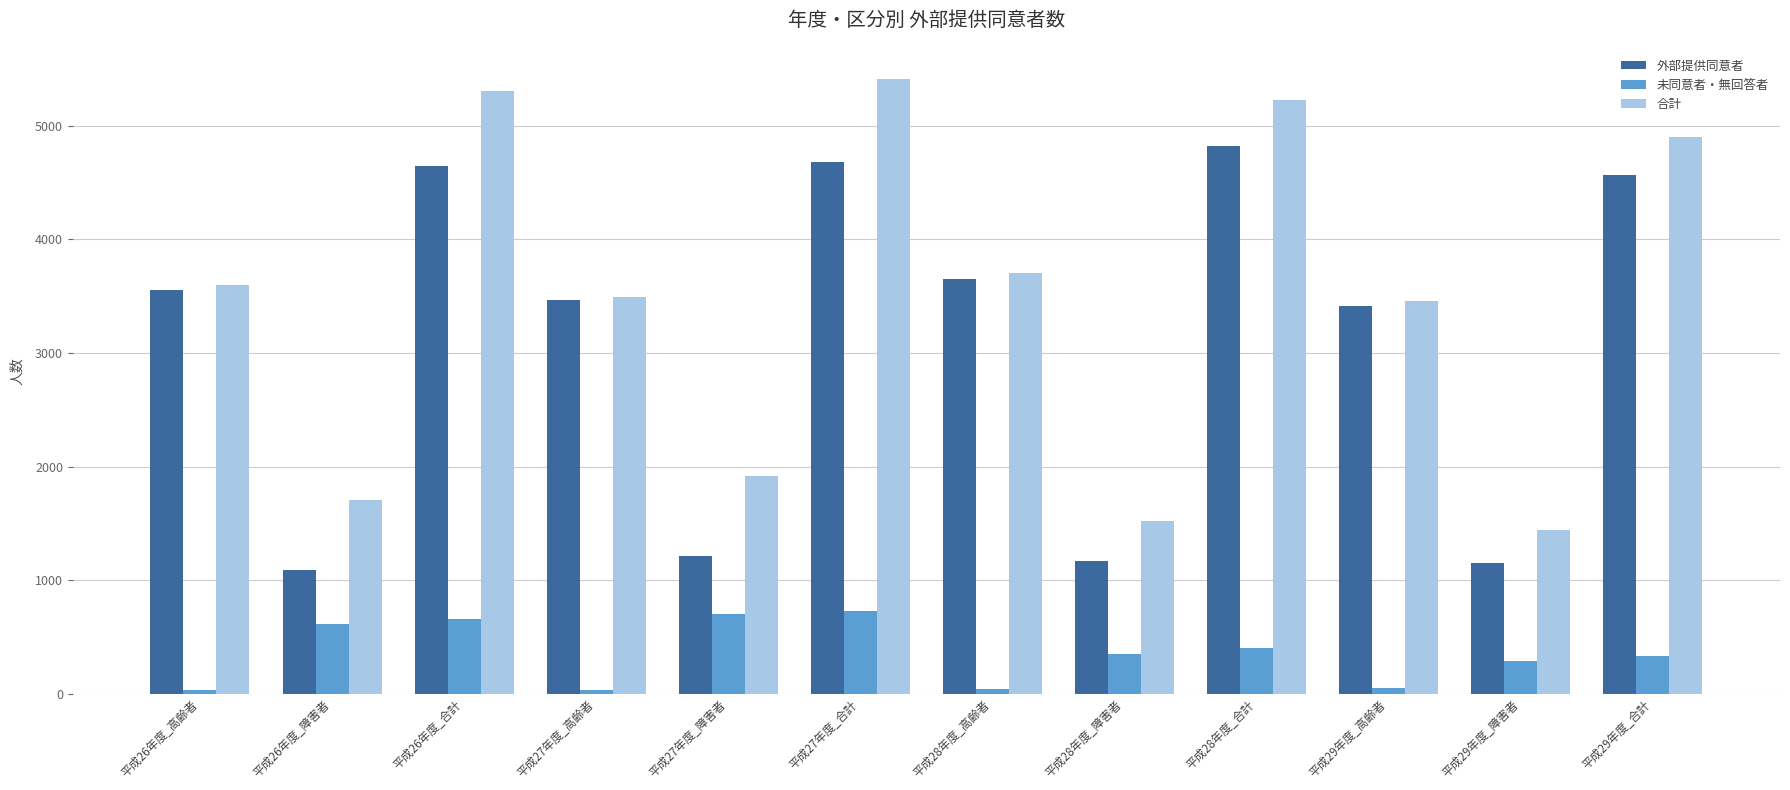

What is the label of the 2nd bar from the left?

平成26年度_障害者